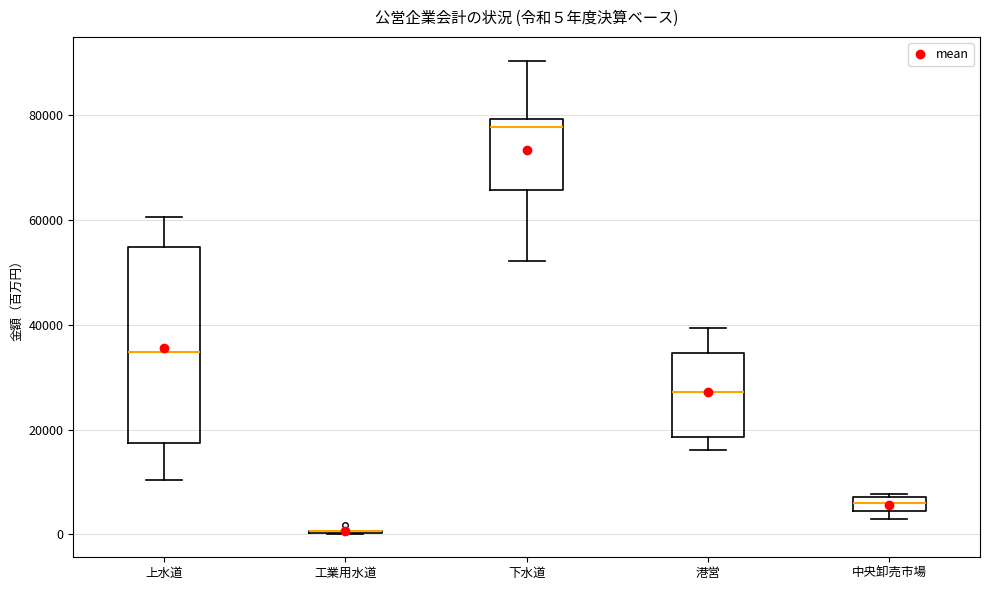

Comparing the boxes themselves (not the whiskers), which one is the tallest?

上水道